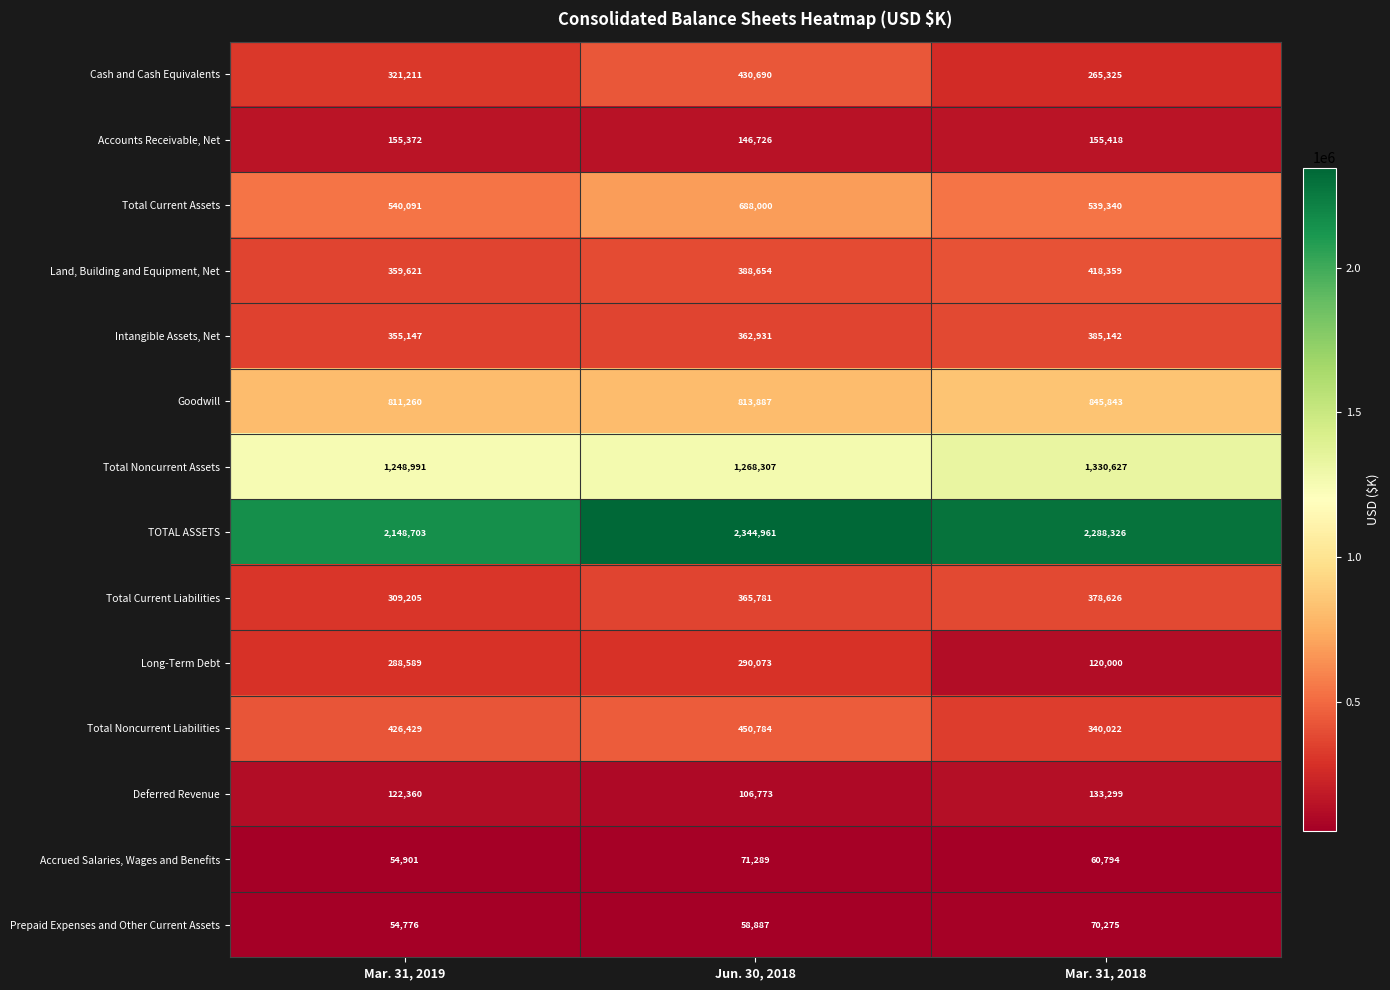

Which series has the largest range (max minus min)?

TOTAL ASSETS